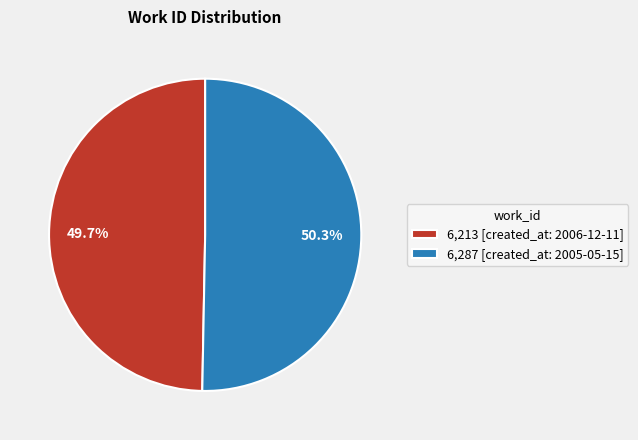

To the nearest percent, what is the difference between the largest and smallest slice percentages?

1%